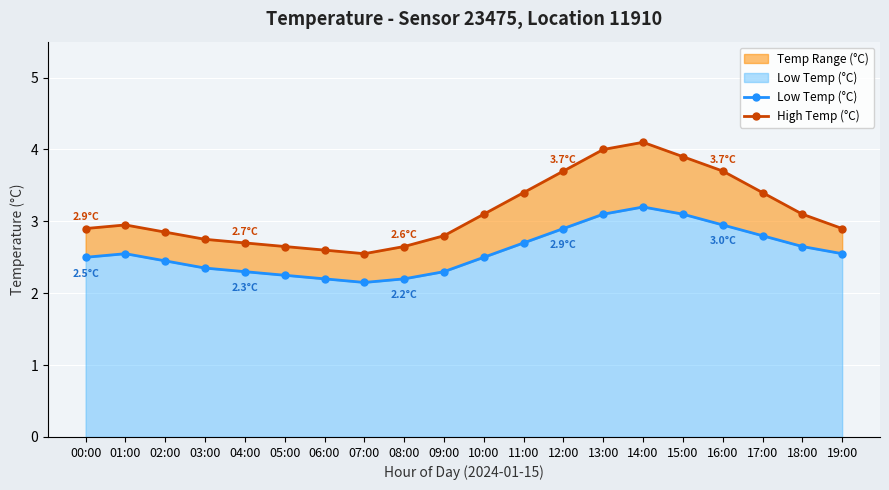

Rank the series by their maximum value, from highest to lowest.

High Temp (°C), Low Temp (°C)